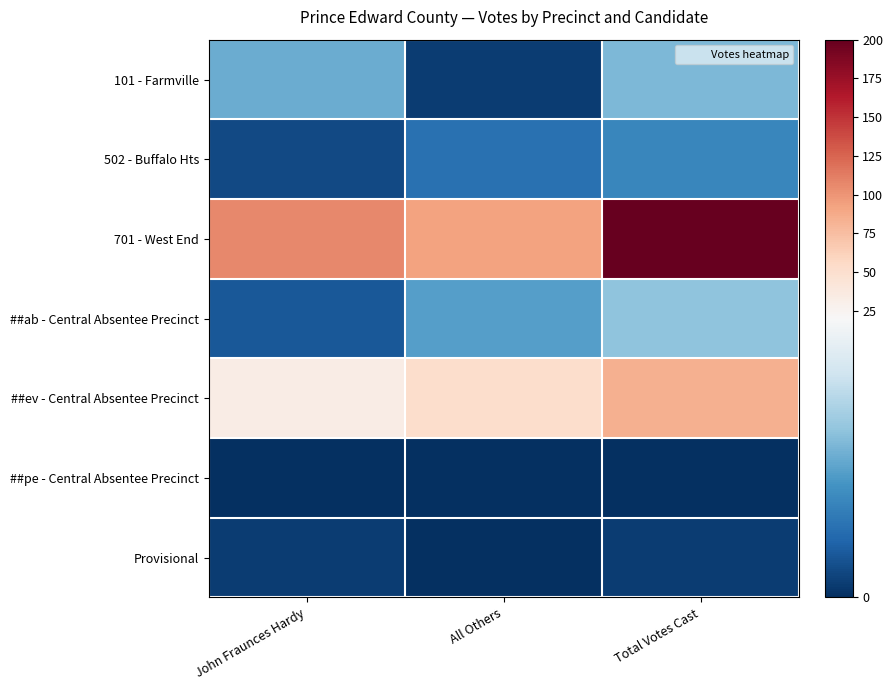

Between Total Votes Cast and All Others, which is larger?

Total Votes Cast